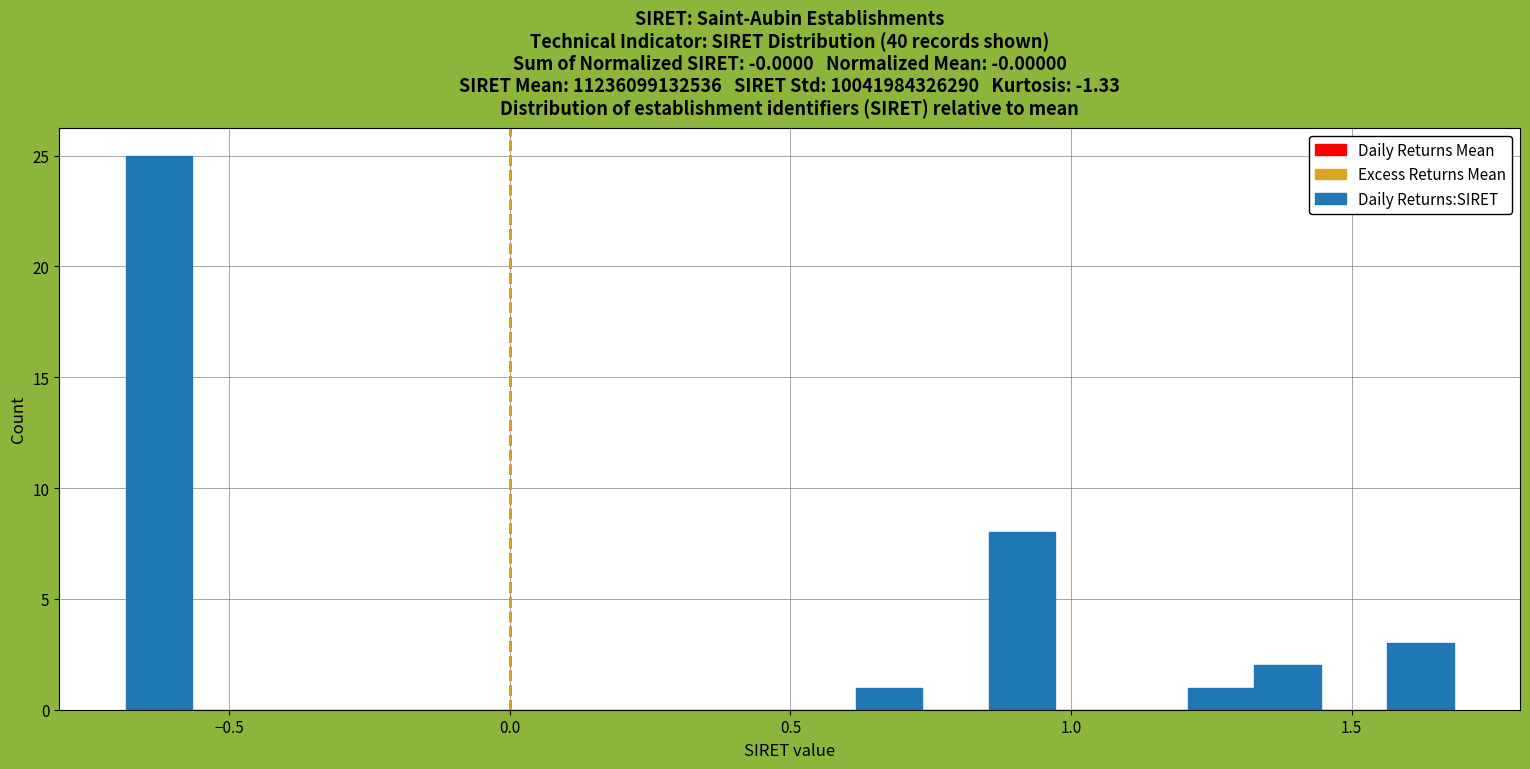

Read against the x-axis, roughly where is the centre of the tallest bar?

-0.65